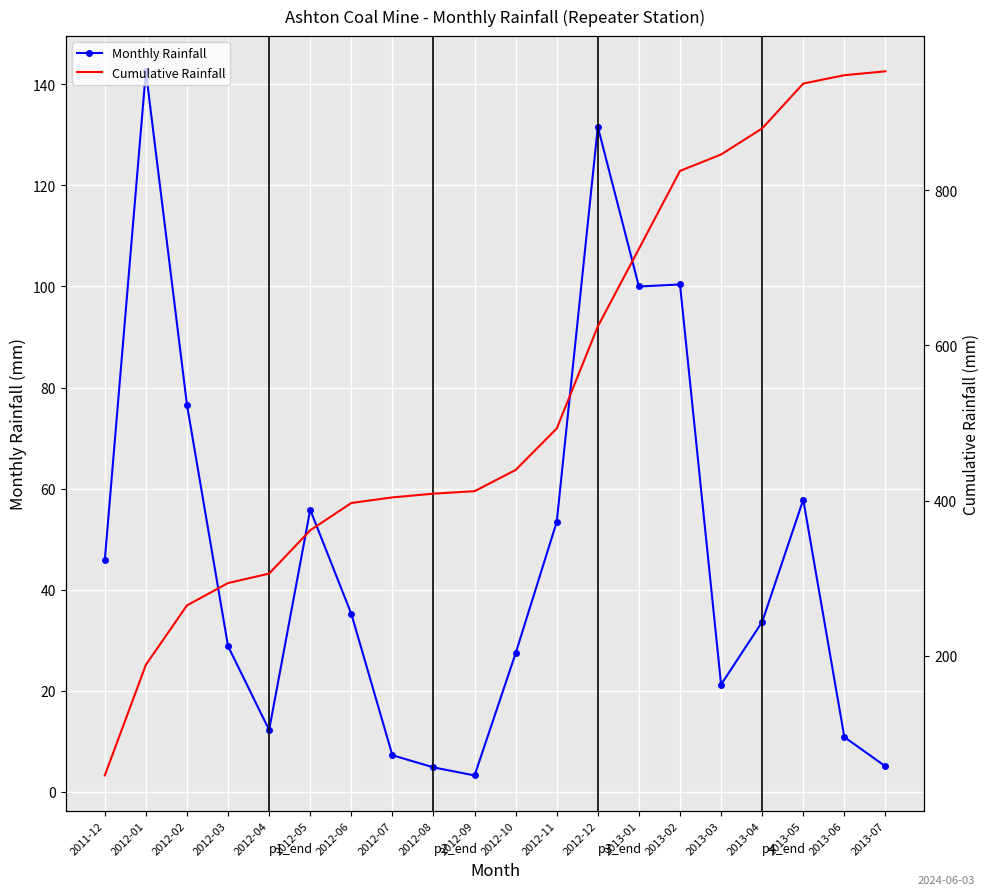

The Cumulative Rainfall series shows 260.0 at 2012-06. True or false?

False